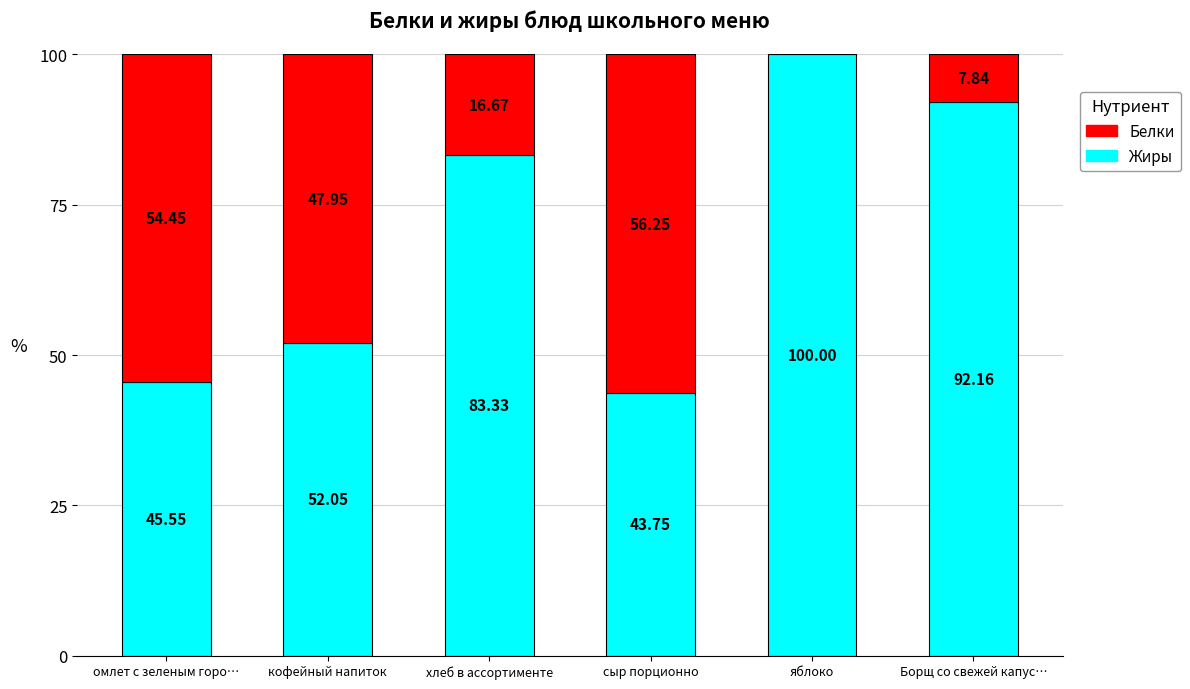

Where does the Белки series first go above 83?

хлеб в ассортименте